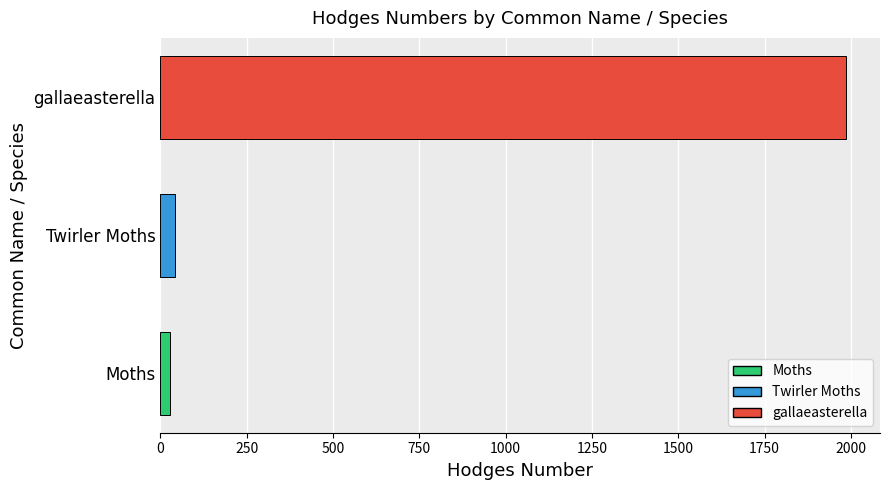

True or false: the data shows 42.1 at Twirler Moths.

True